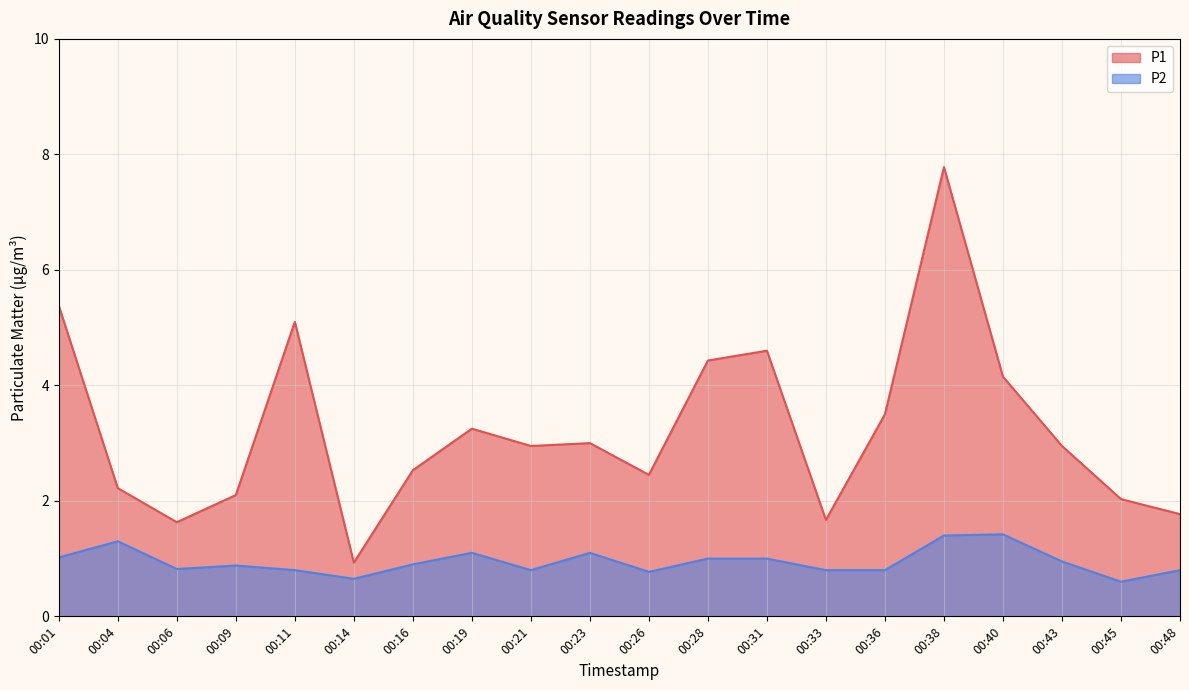

Is the value of P1 at 00:04 greater than the value of P2 at 00:31?

Yes